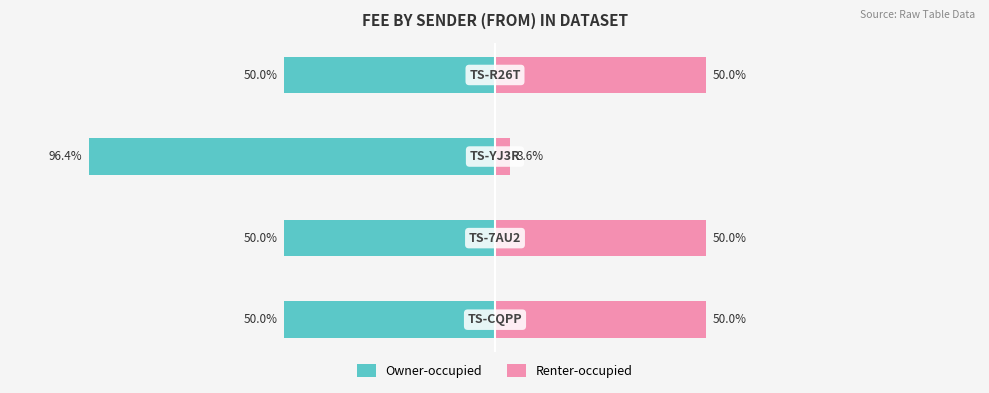

What is the average value of the Owner-occupied series?

-61.6